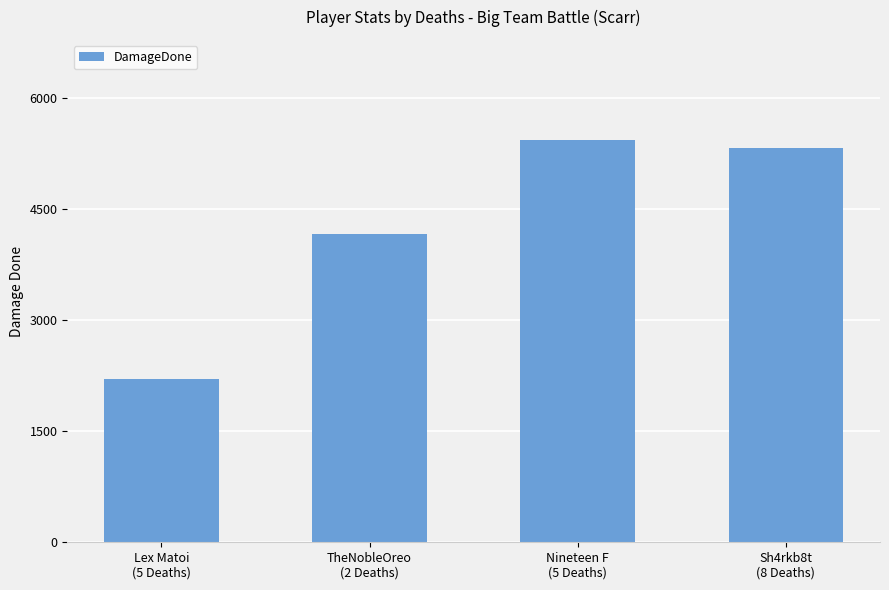

What is the sum of all values?

17130